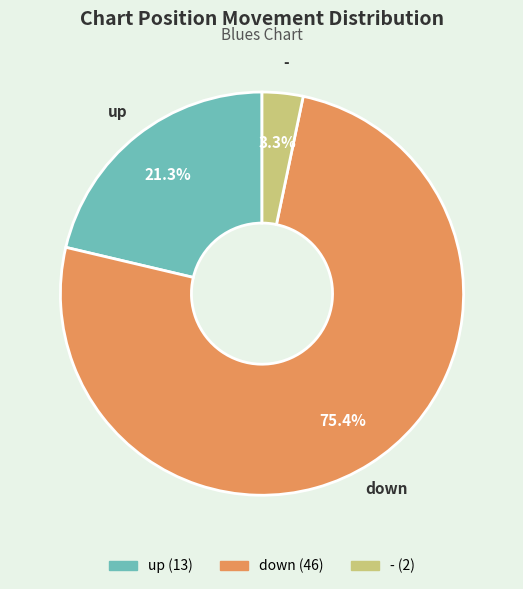

To the nearest percent, what is the average slice percentage?

33%